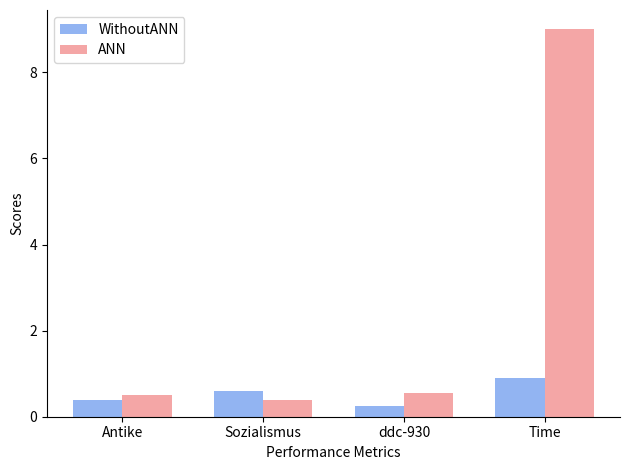

Is the value of ANN at Time greater than the value of WithoutANN at Time?

Yes